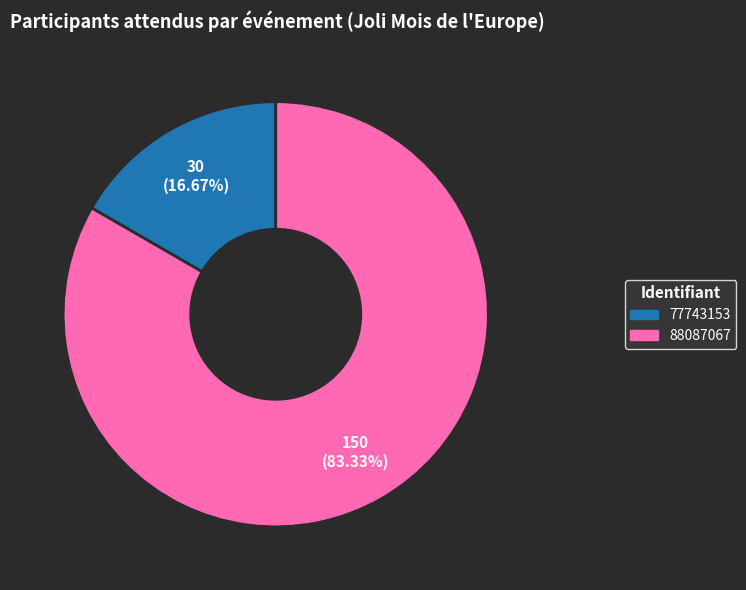

What is the ratio of the value at 77743153 to the value at 88087067?

0.2